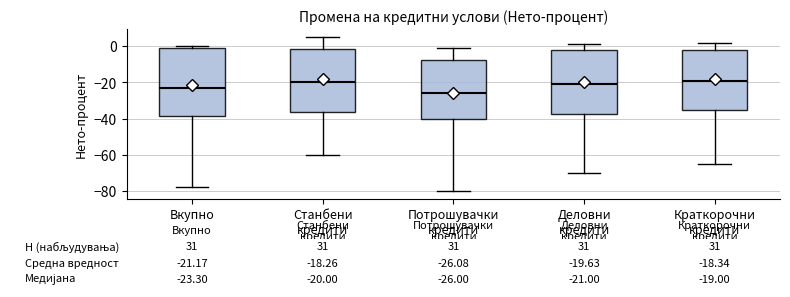

Which box has the lowest median line?

Потрошувачки кредити